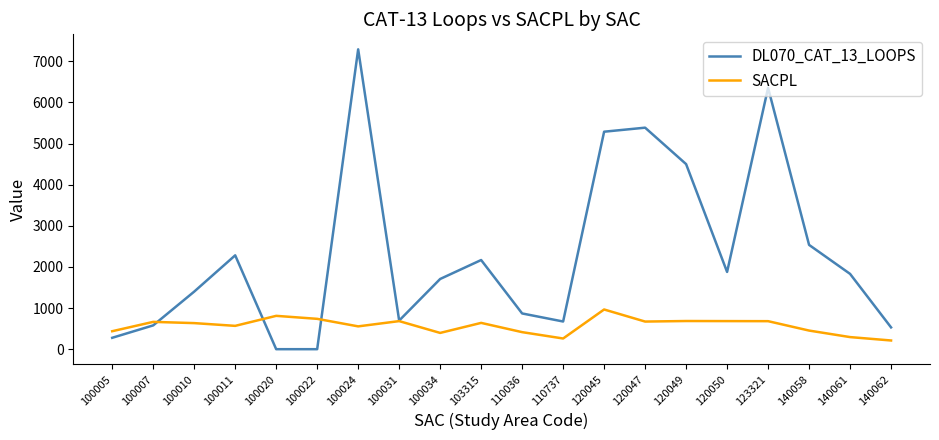

What is the minimum value for SACPL?

211.6